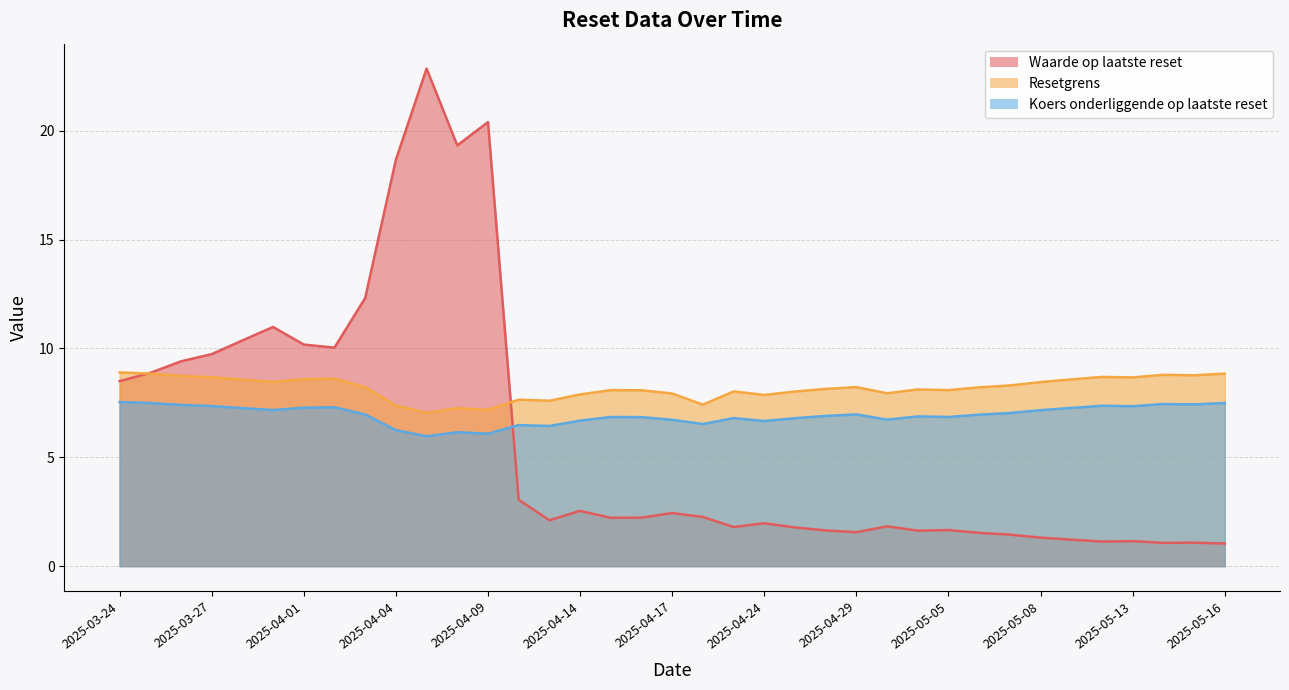

What is the average value of the Koers onderliggende op laatste reset series?

6.9